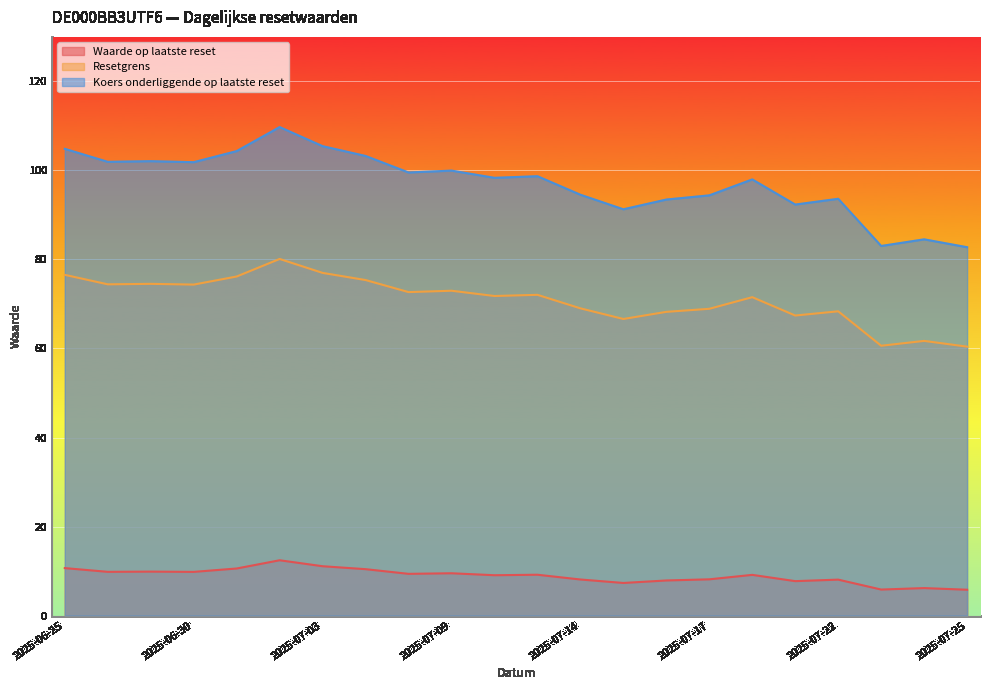

True or false: Waarde op laatste reset and Resetgrens intersect in this chart.

False